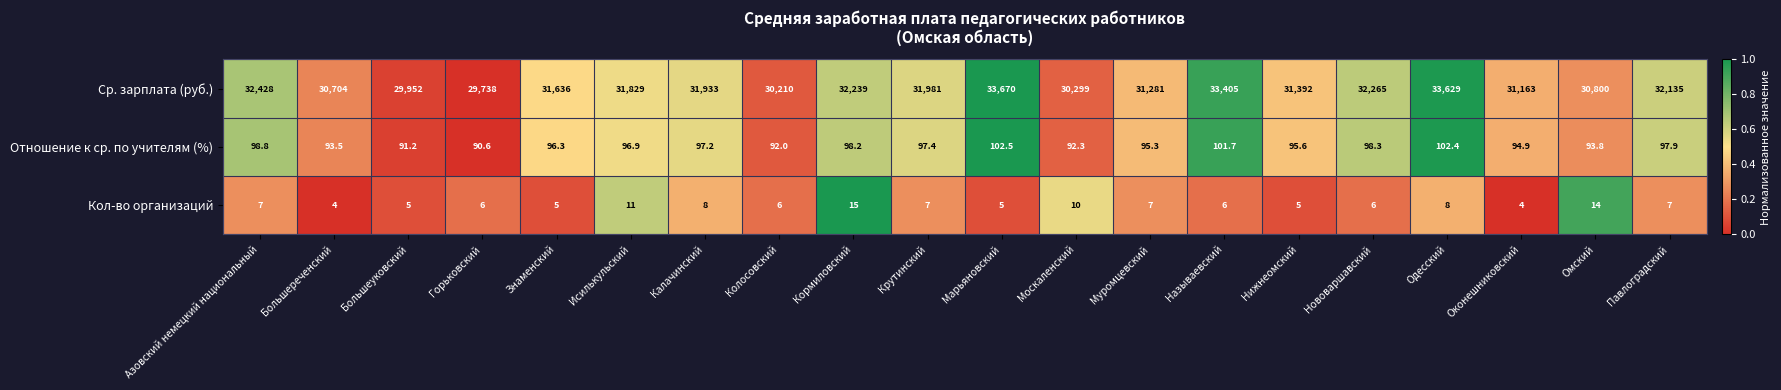

Is it true that Кол-во организаций equals 1.8 at Марьяновский?

False